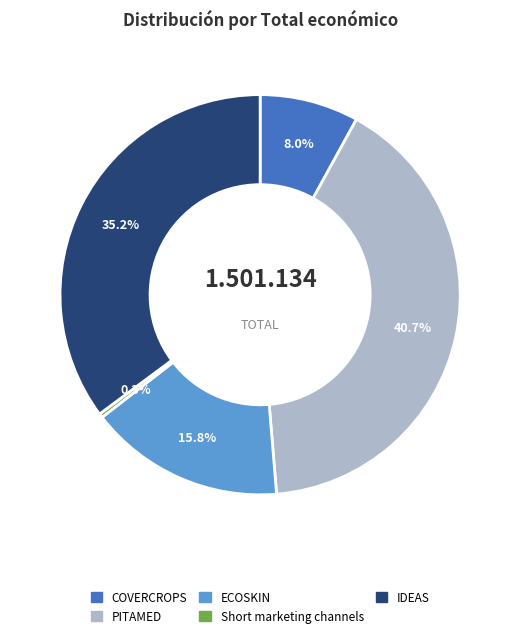

To the nearest percent, what is the average slice percentage?

20%